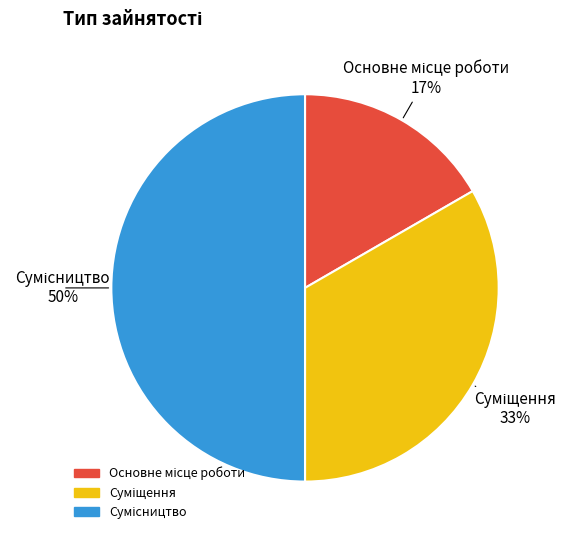

How many slices are in this pie chart?

3